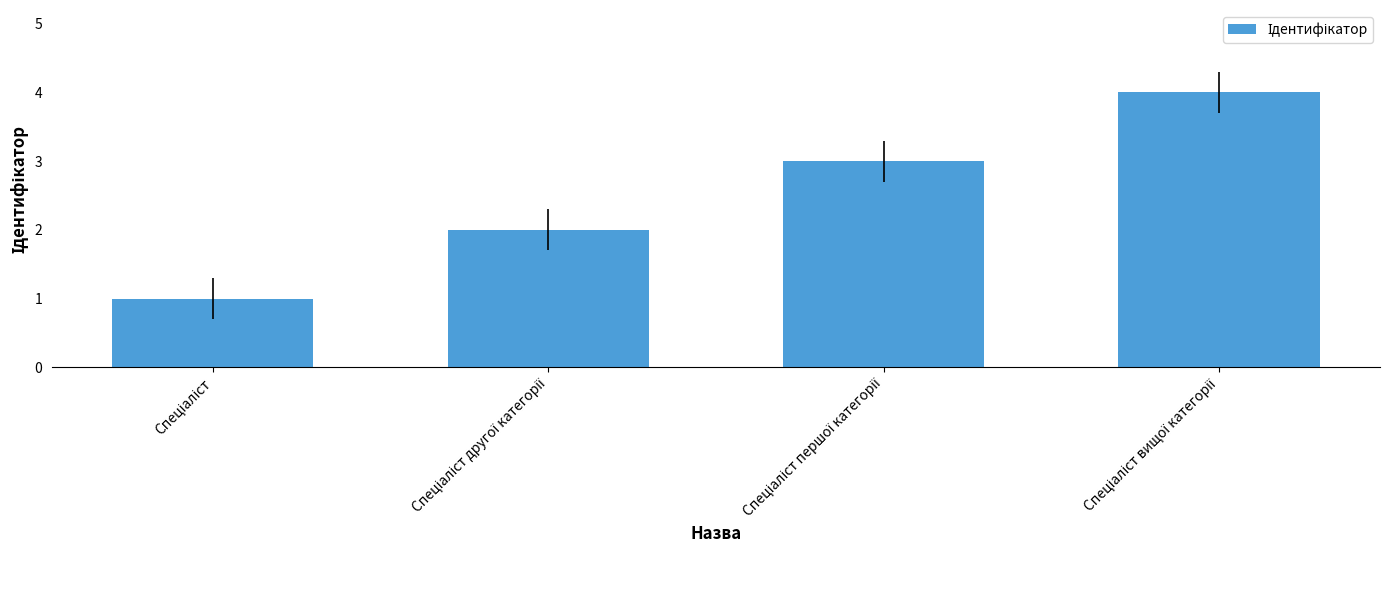

What is the sum of all values?

10